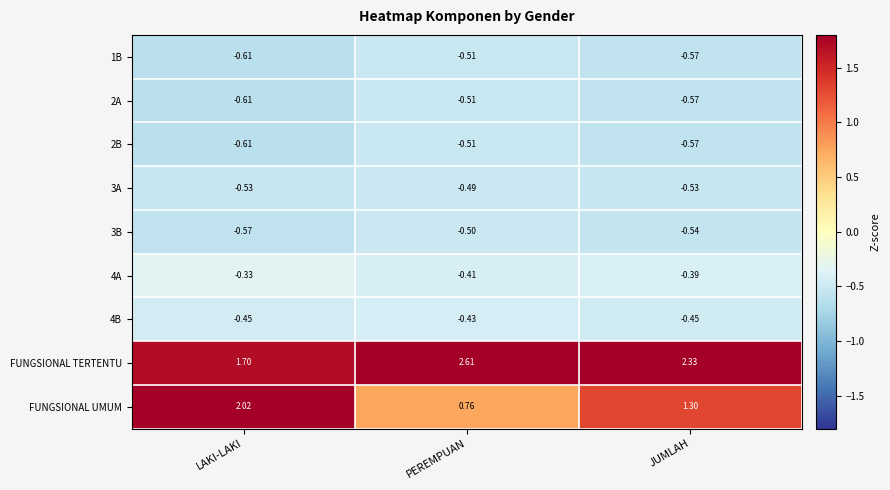

Which series has the widest spread of values?

FUNGSIONAL UMUM